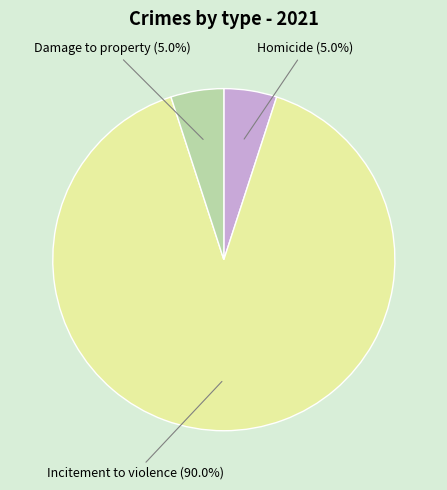

Combined, do Homicide and Incitement to violence account for over 50%?

Yes